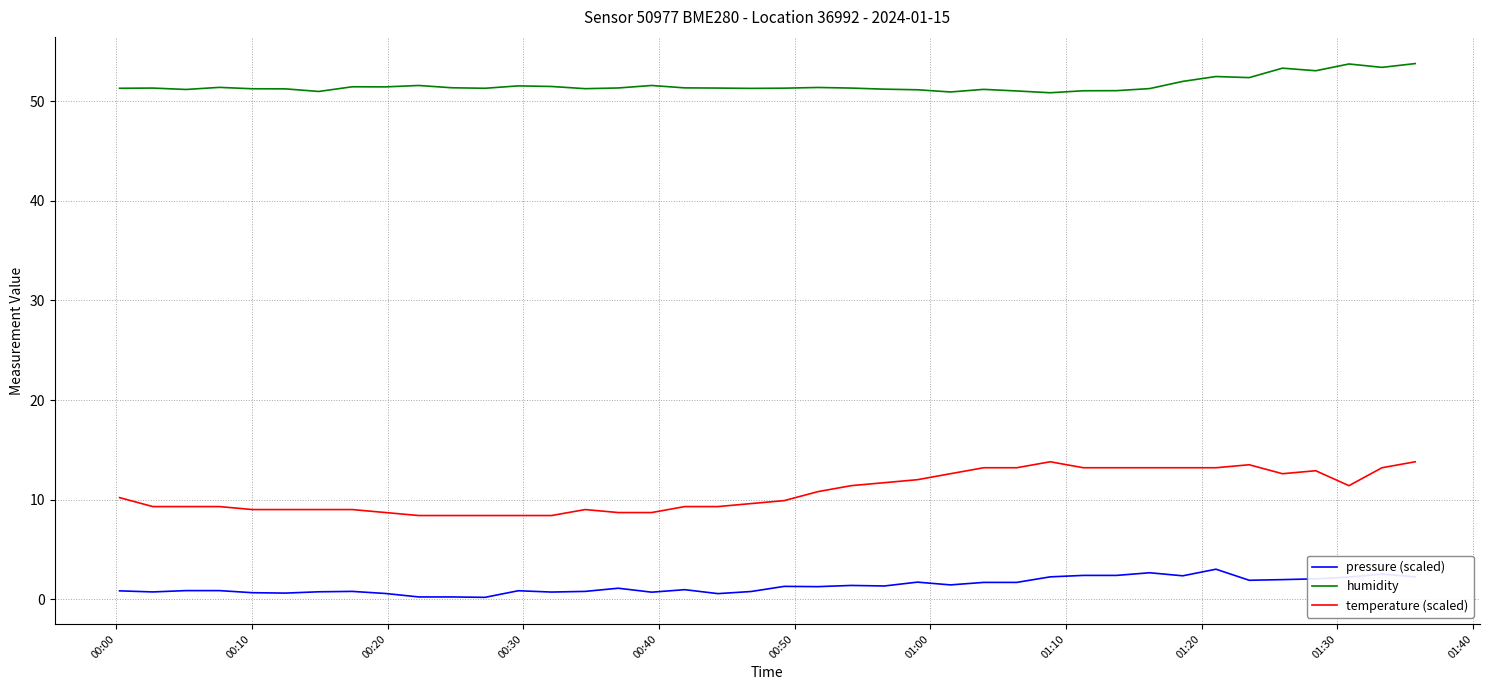

True or false: pressure (scaled) and temperature (scaled) intersect in this chart.

False